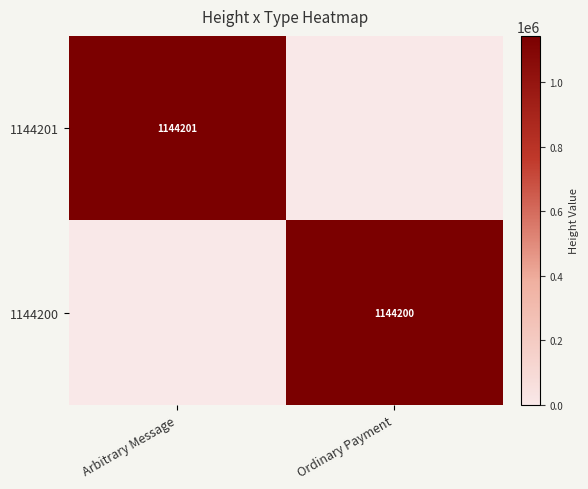

Is the value of 1144201 at Arbitrary Message greater than the value of 1144200 at Ordinary Payment?

Yes